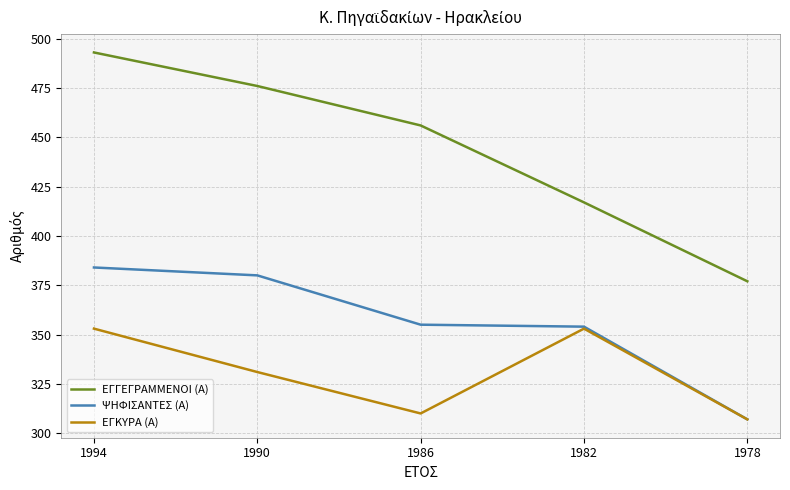

What is the difference between the highest and lowest values at 1990?

145